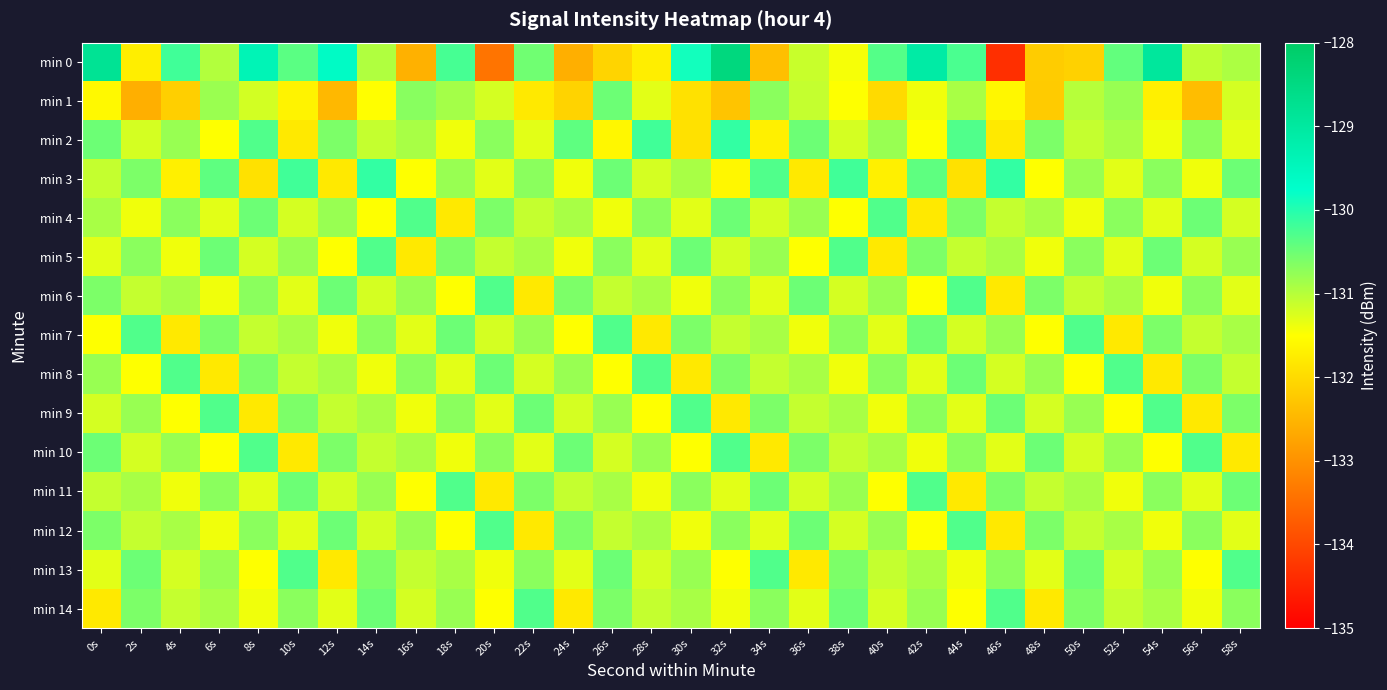

Which category has the highest value across all series?

32s